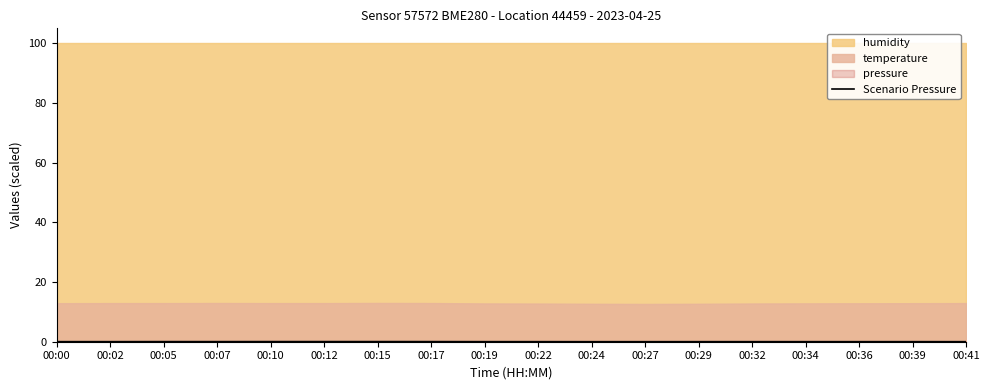

Rank the categories by value from highest to lowest.

00:15, 00:10, 00:12, 00:17, 00:05, 00:07, 00:19, 00:02, 00:22, 00:32, 00:00, 00:39, 00:29, 00:36, 00:34, 00:41, 00:27, 00:24